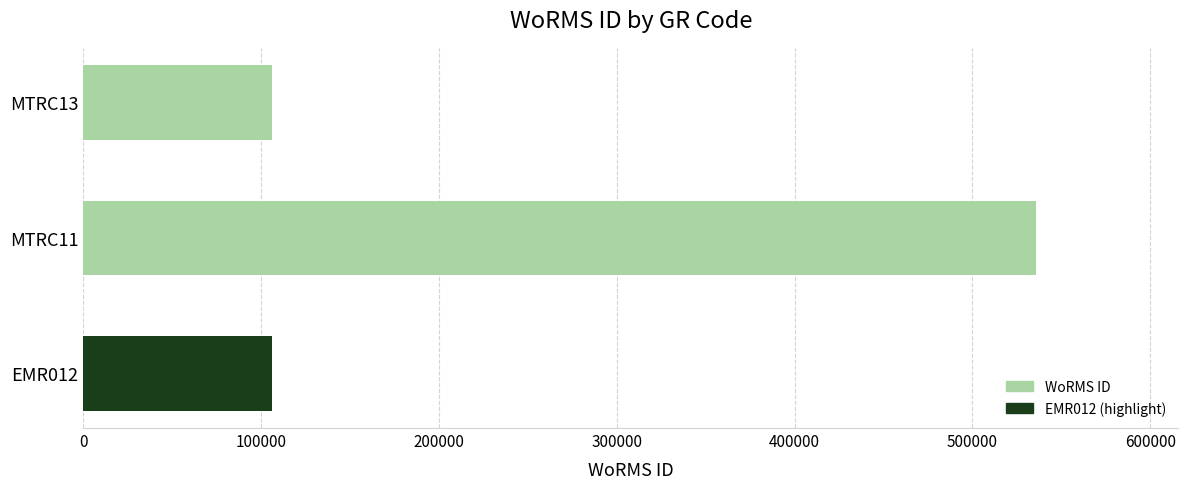

What is the difference between the maximum and second lowest values?

429262